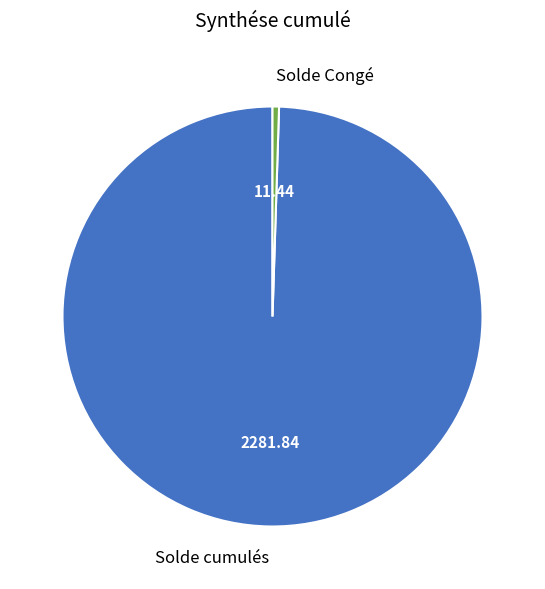

Do Solde cumulés and Solde Congé together represent more than half of the pie?

Yes